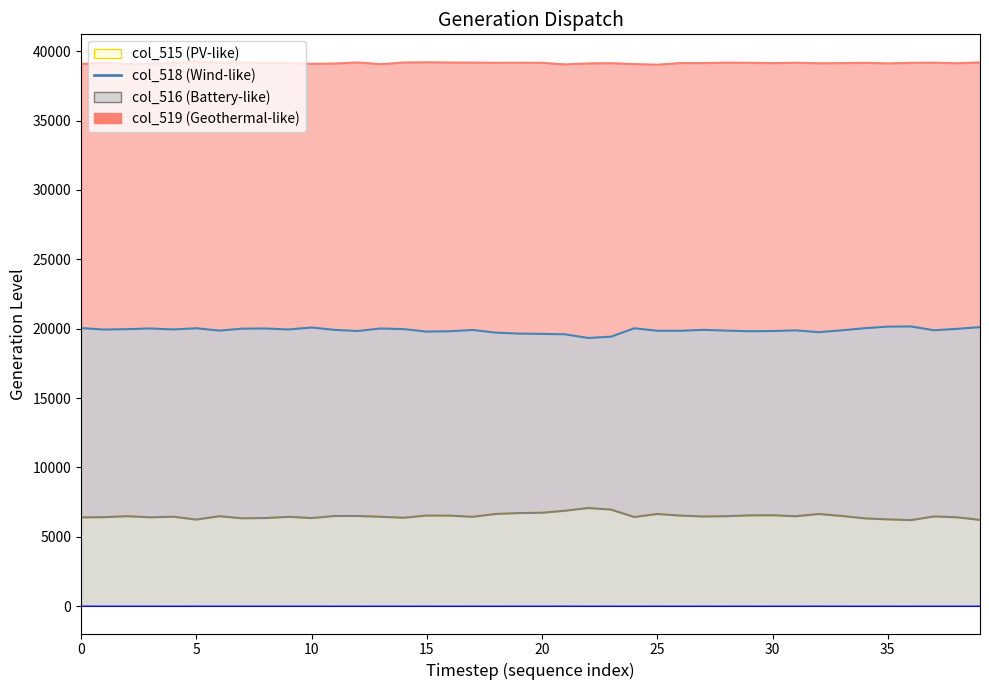

Where is col_515 line nearest to the value 6643?

32